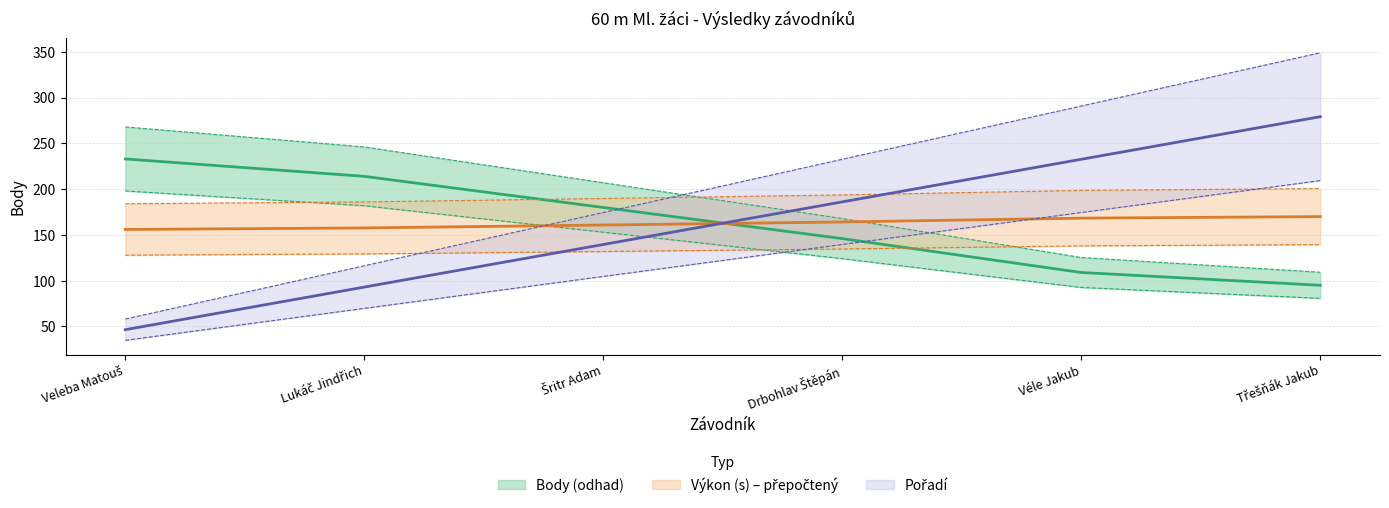

Which category has the highest value in the Body series?

Veleba Matouš